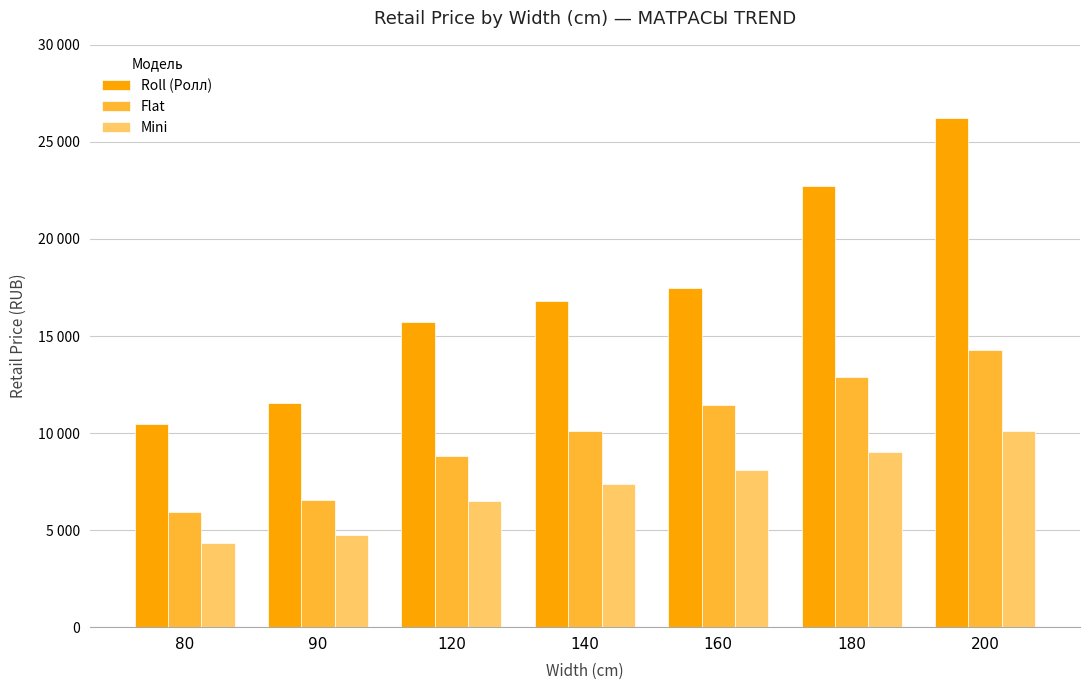

At 120, list the series in order from smallest to largest.

Mini, Flat, Roll (Ролл)